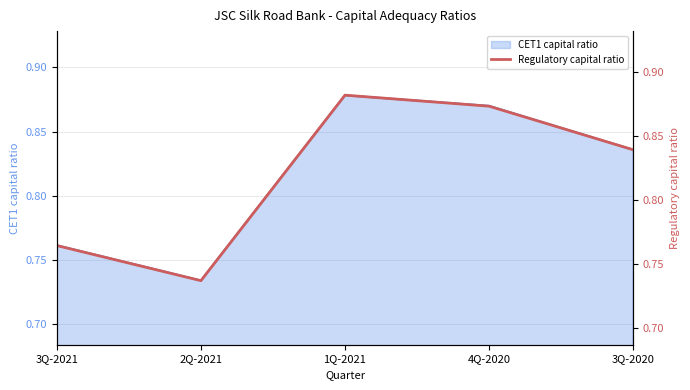

Is it true that the value at 3Q-2021 is 1.2?

False